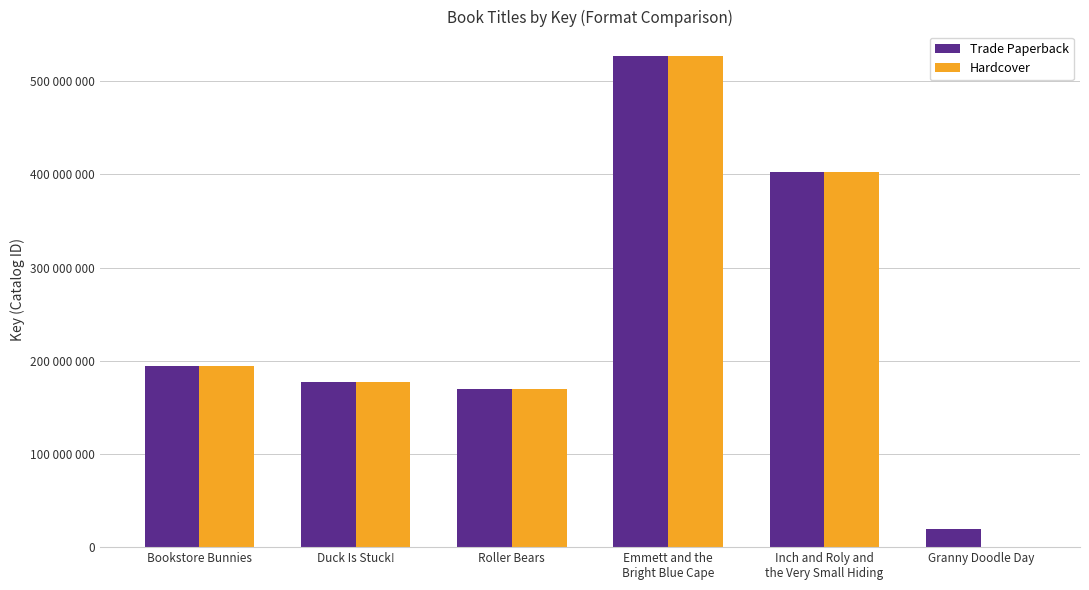

At which label is Hardcover closest to 263407295?

Bookstore Bunnies